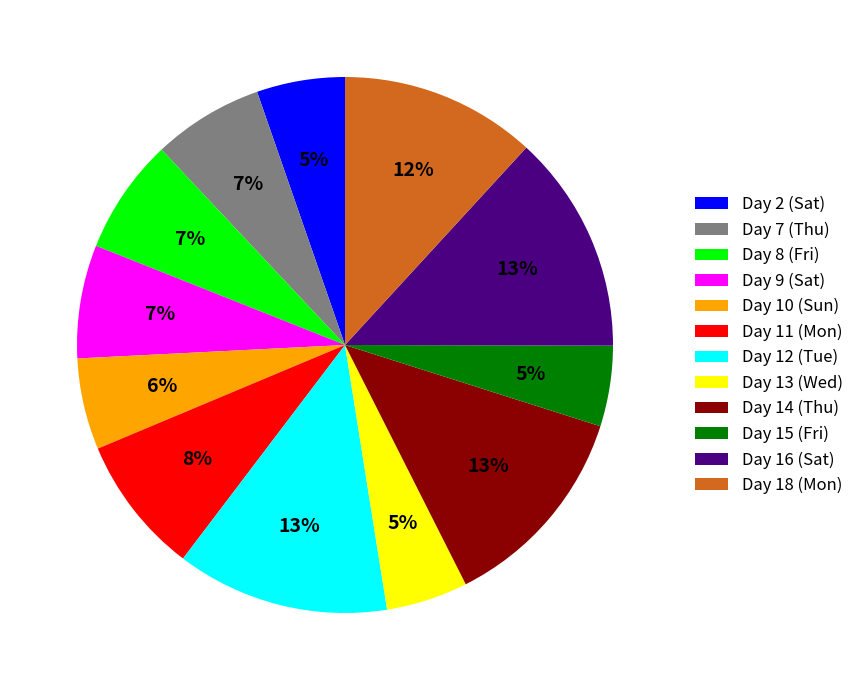

The Day 11 (Mon) slice represents 1% of the pie. True or false?

False